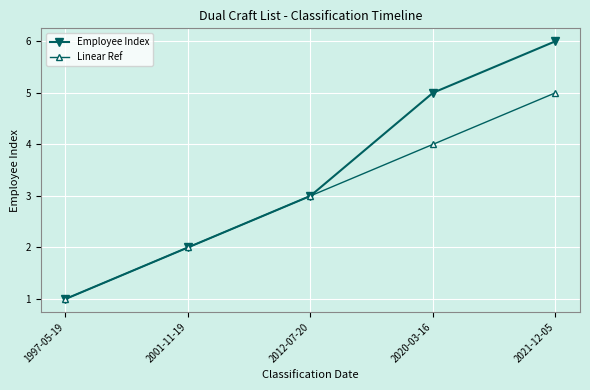

Which series has the largest total across all categories?

Employee Index